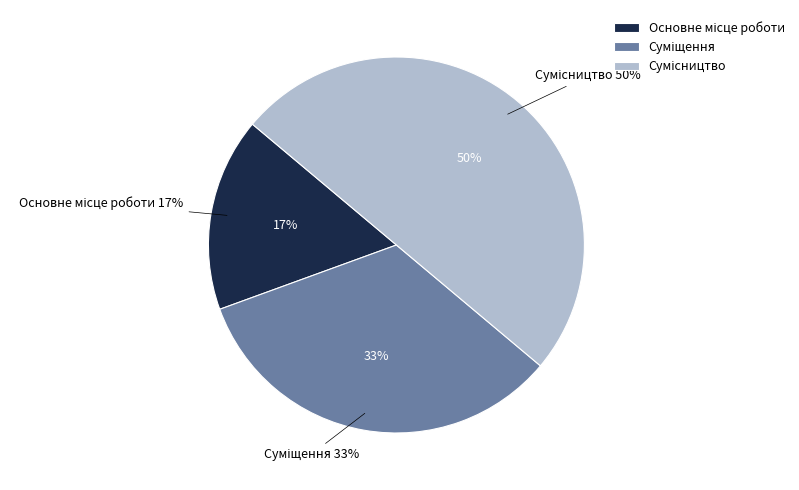

What portion of the pie excludes Основне місце роботи?

83.3%